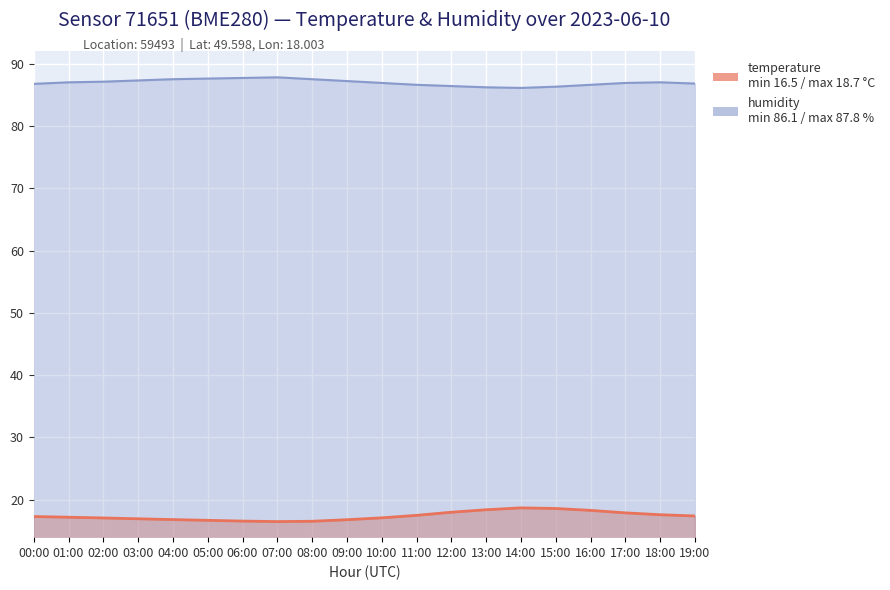

What is the label of the 15th point from the right?

05:00